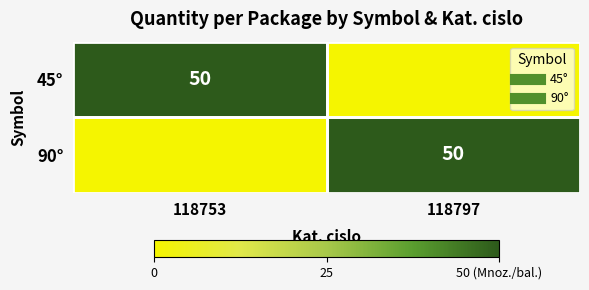

What is the difference between the maximum and minimum values in the 90° series?

50